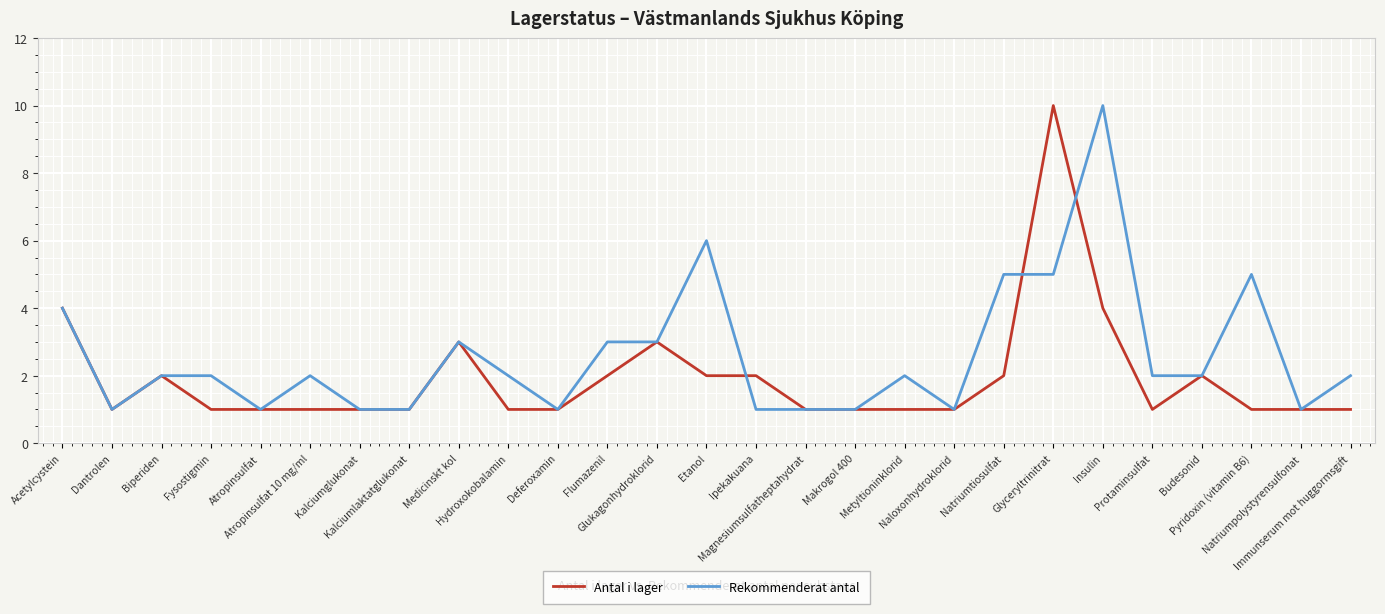

List the series in order of their overall mean, lowest first.

Antal i lager, Rekommenderat antal